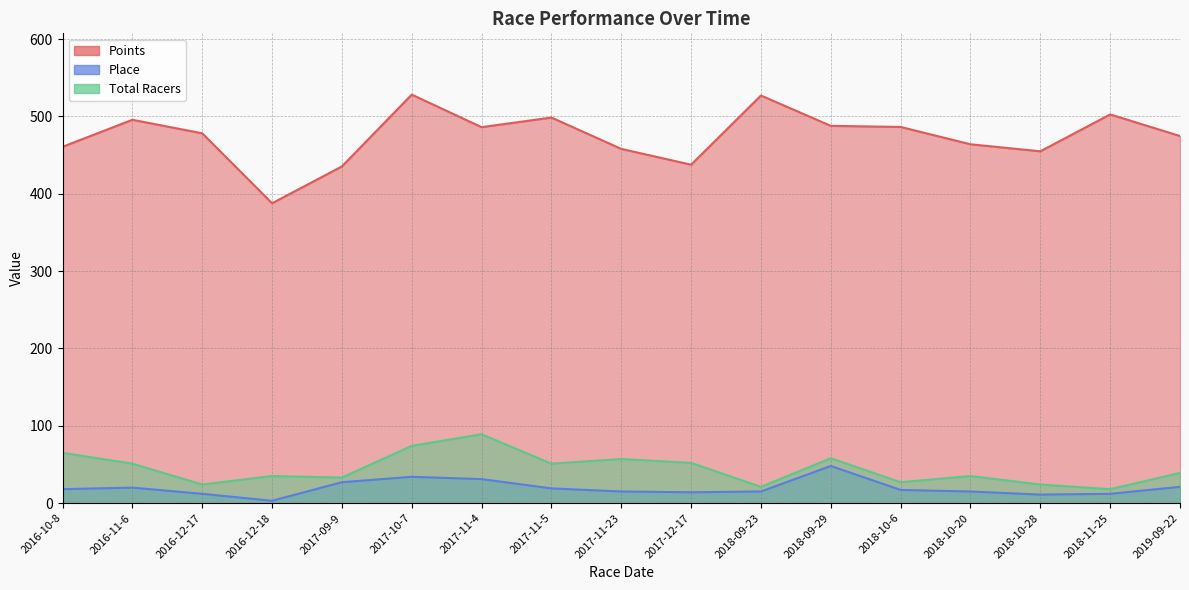

What is the difference between the Place values at 2018-10-20 and 2017-12-17?

1.0